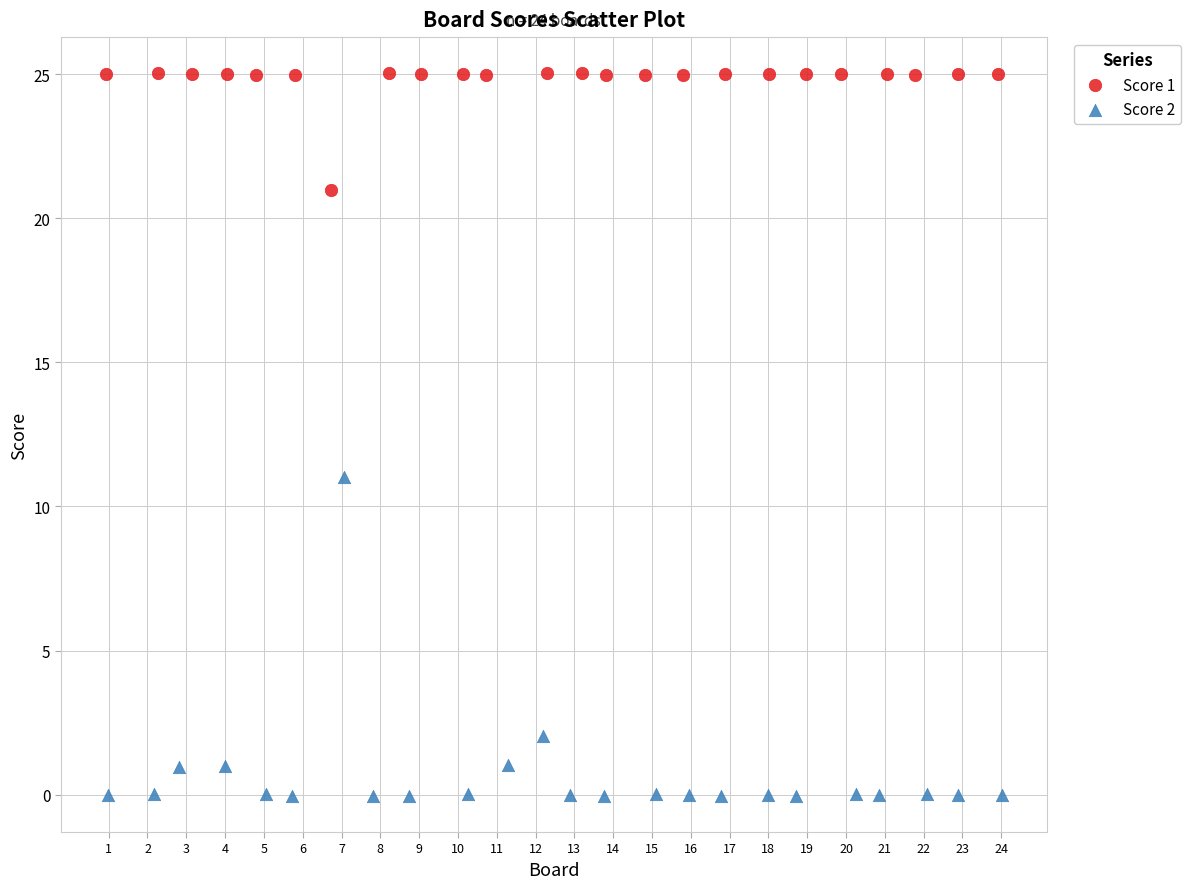

Which series contains the lowest Y value?

Score 2